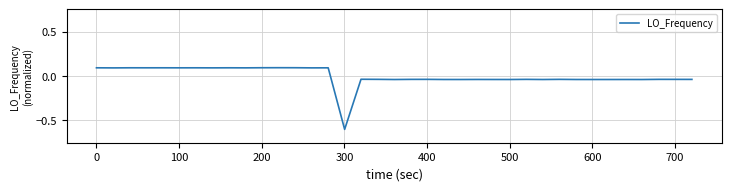

What is the minimum value shown in the chart?

-0.6